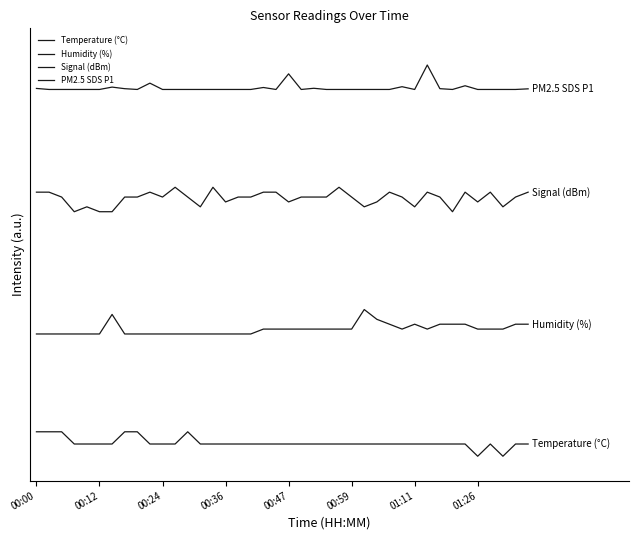

Is this an area chart (filled region under the line)?

No